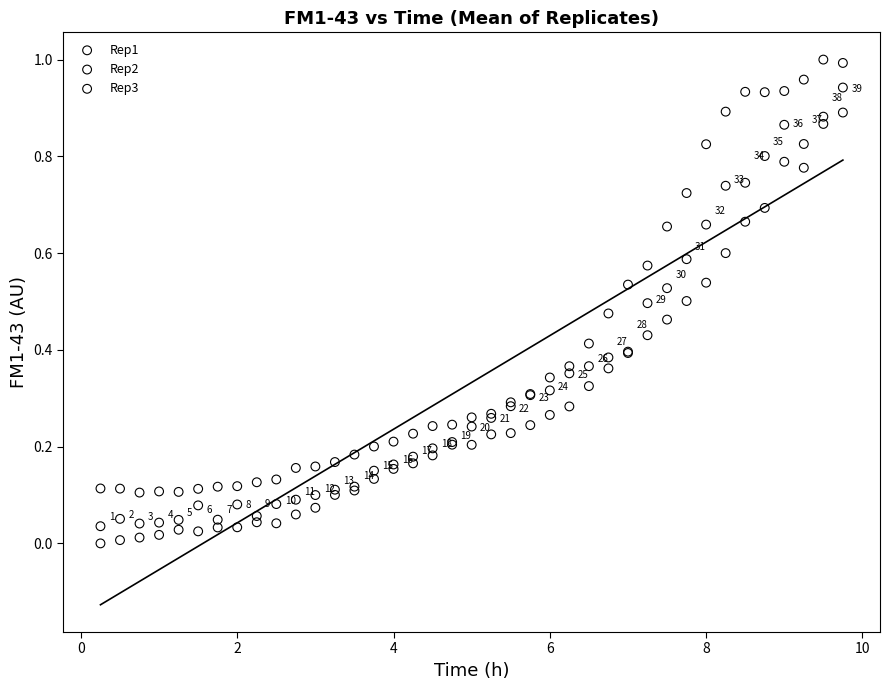

Which series contains the highest Y value?

Rep3